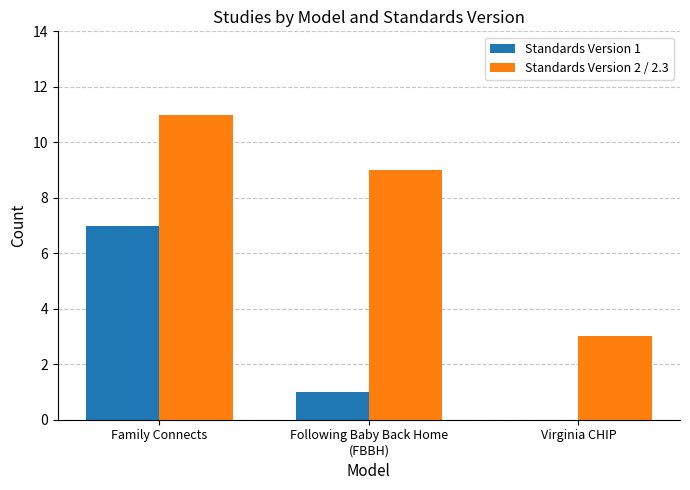

How many Standards Version 1 values are between 0 and 7?

3